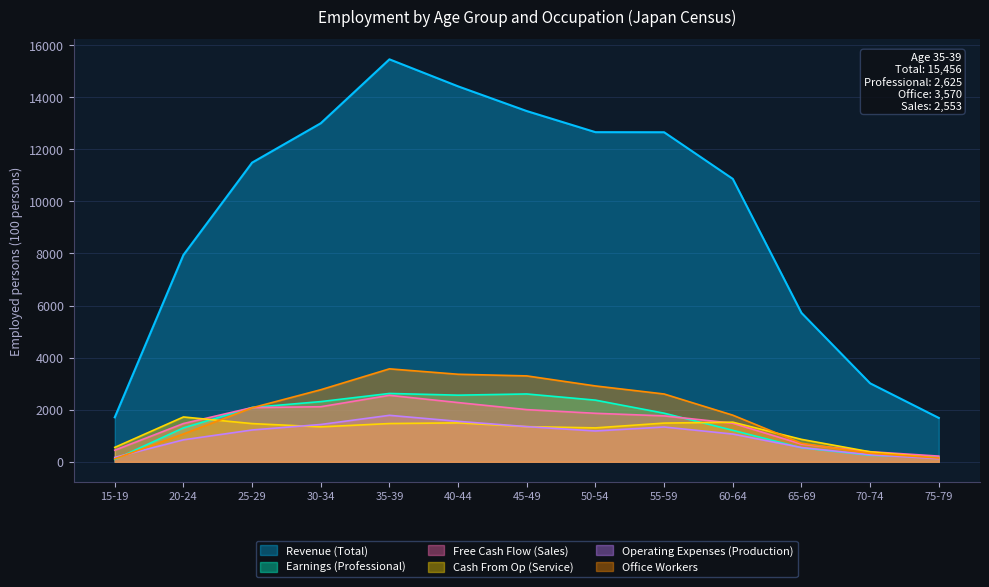

Rank the categories by Operating Expenses (Production) value from highest to lowest.

35-39, 40-44, 30-34, 45-49, 55-59, 25-29, 50-54, 60-64, 20-24, 65-69, 70-74, 15-19, 75-79